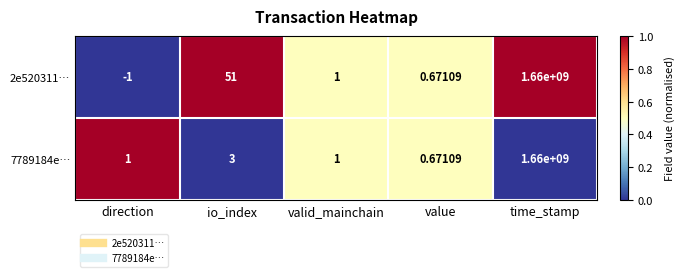

At which category is the sum across all series the highest?

time_stamp